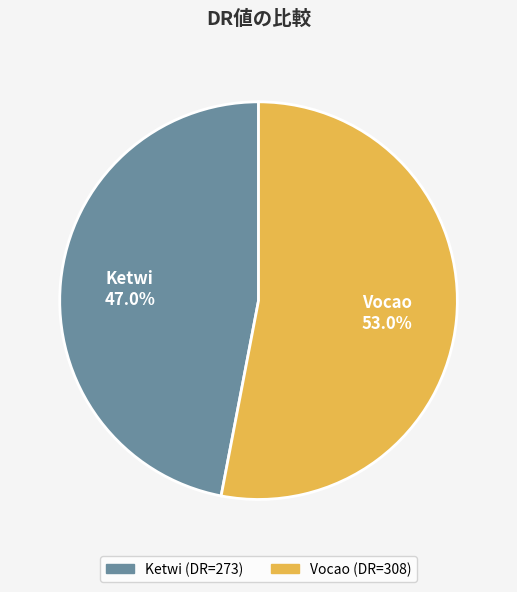

How much of the chart is everything except Vocao?

47.0%